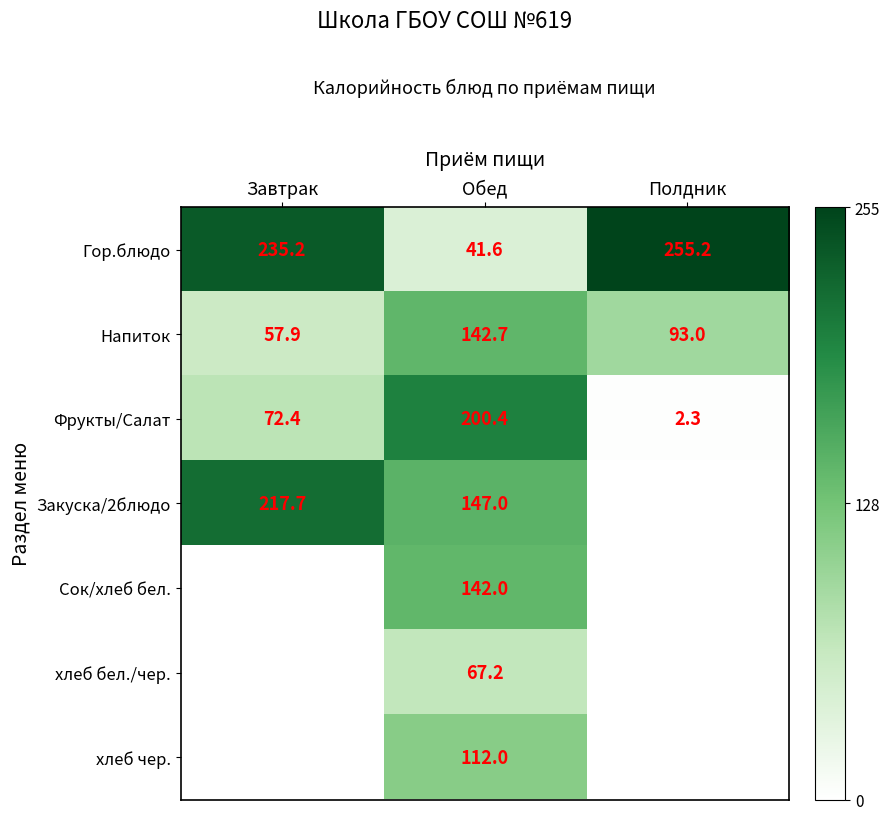

The value of Закуска/2блюдо at Завтрак is 217.7. True or false?

True